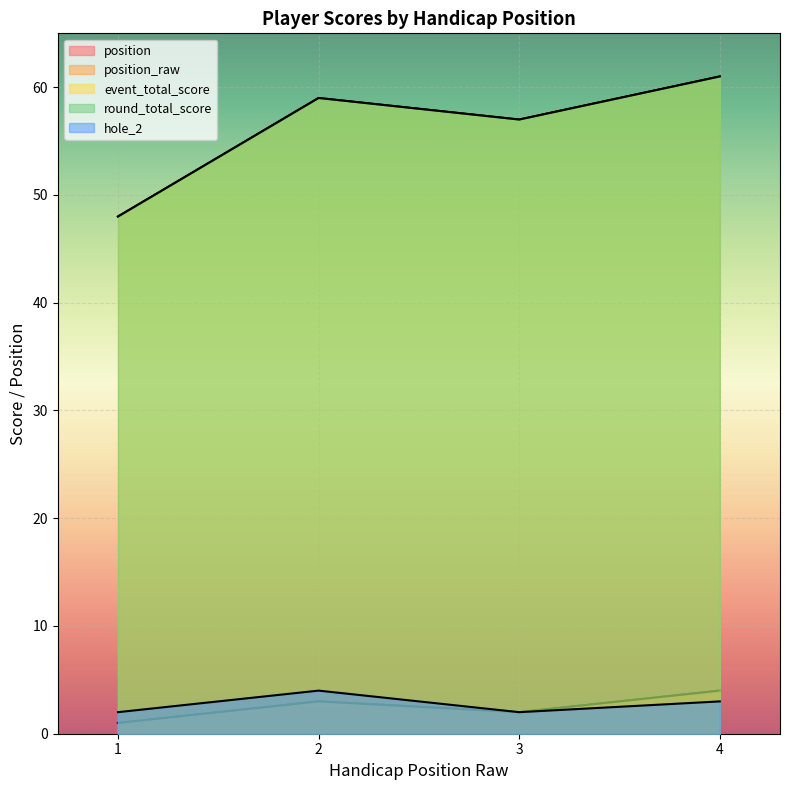

What is the average value of the position series?

2